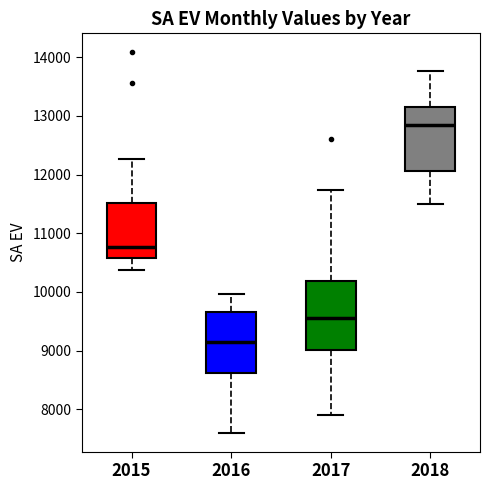

Reading left to right, read every box against the y-axis: the position of its median line, the range the box covers, and the ends of its whiskers. The values are not printed on the chart, so give them approximately, as read against the axis.

2015: median 10800, box 10600 to 11500, whiskers 10400 to 12300
2016: median 9200, box 8600 to 9700, whiskers 7600 to 10000
2017: median 9600, box 9000 to 10200, whiskers 7900 to 11700
2018: median 12900, box 12100 to 13200, whiskers 11500 to 13800